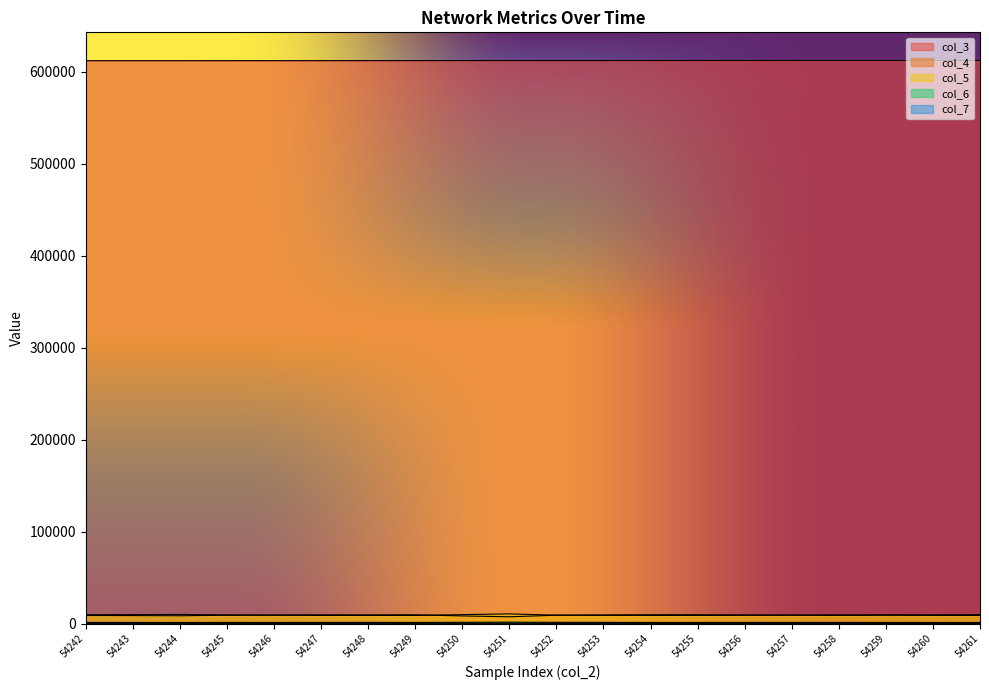

Rank the series by their maximum value, from highest to lowest.

col_3, col_5, col_4, col_6, col_7